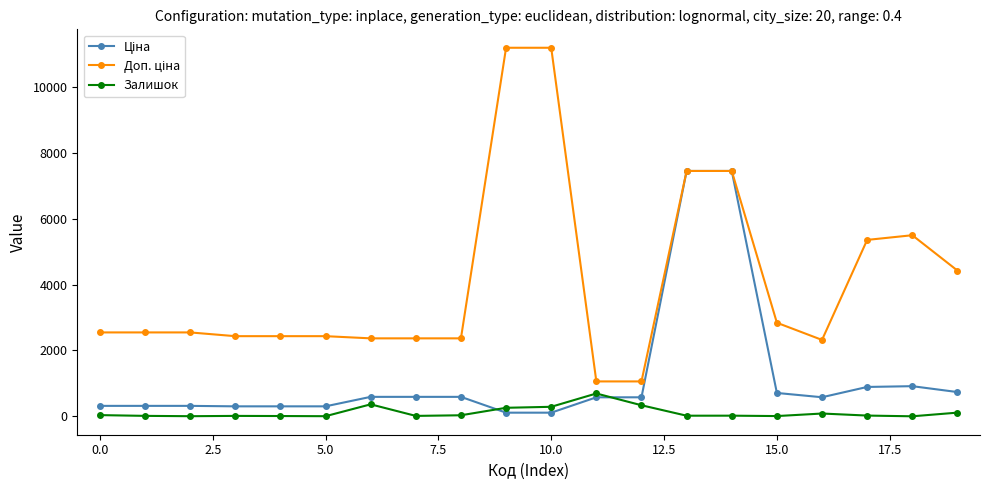

What is the maximum value shown in the chart?

11182.0